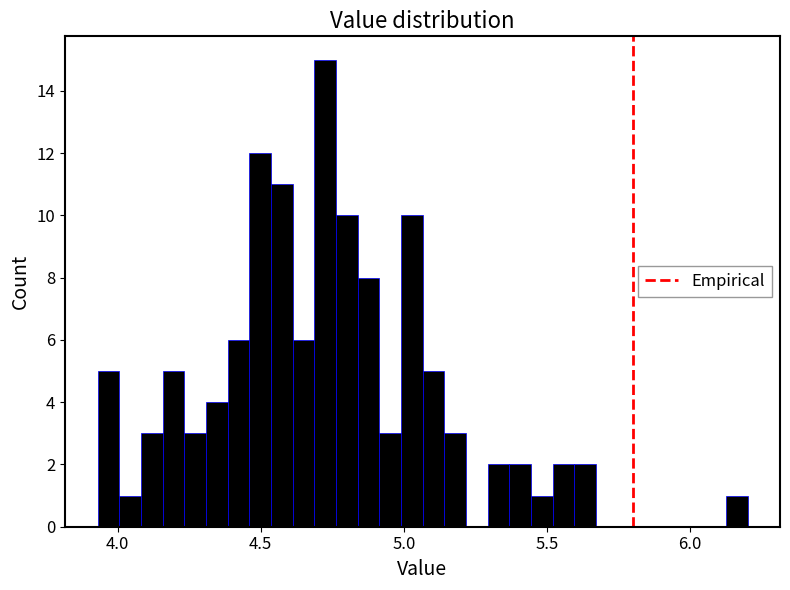

Read against the x-axis, roughly where is the centre of the tallest bar?

4.70